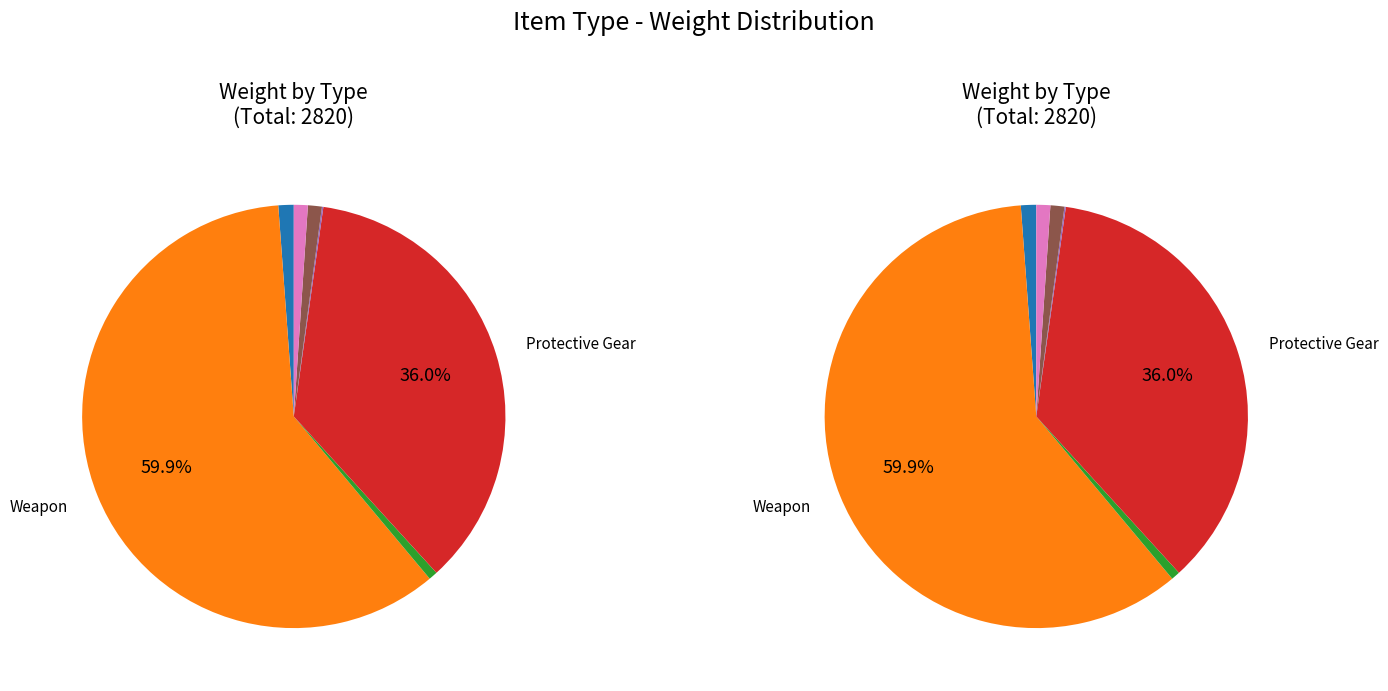

What is the smallest slice in the pie chart?

Consumable